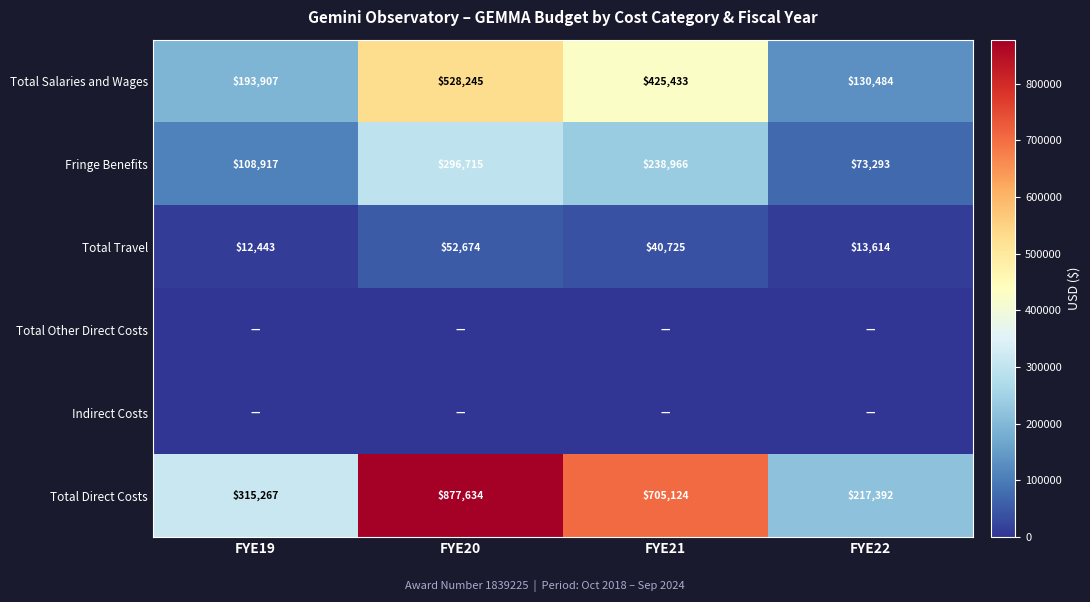

The value of Total Travel at FYE21 is 57473.6. True or false?

False